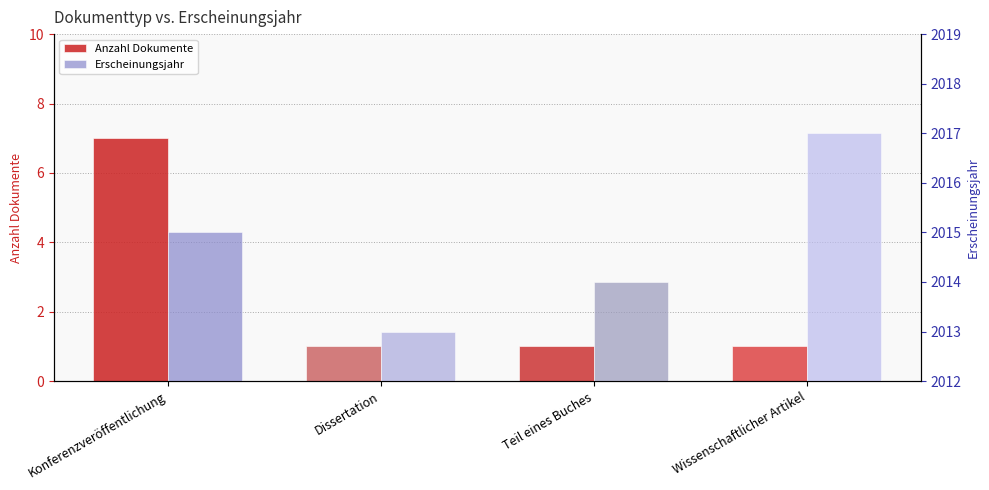

The value of Anzahl Dokumente at Konferenzveröffentlichung is 2. True or false?

False